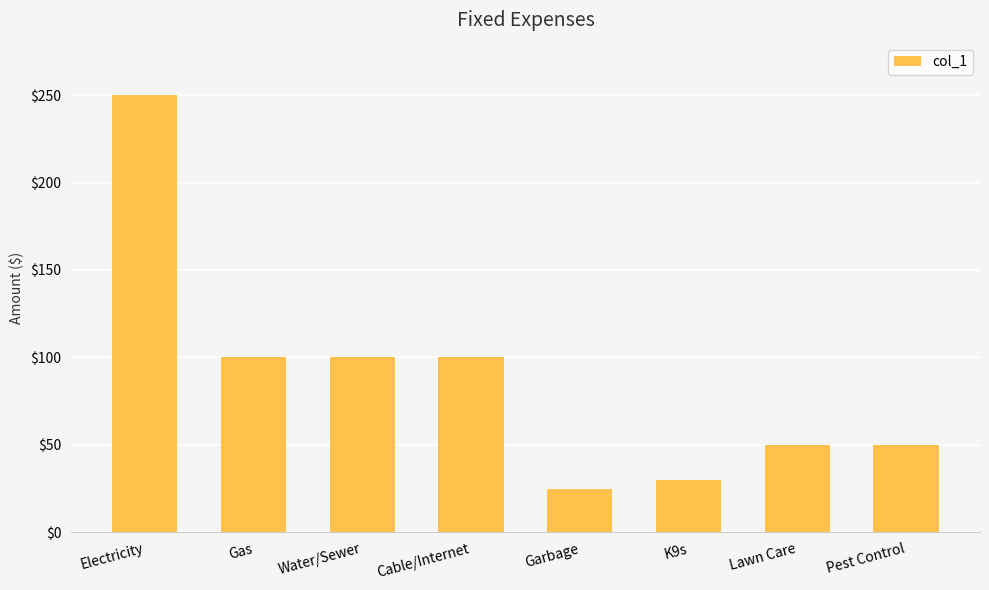

Reading left to right, list all the values displayed in this chart.

250	100	100	100	25	30	50	50